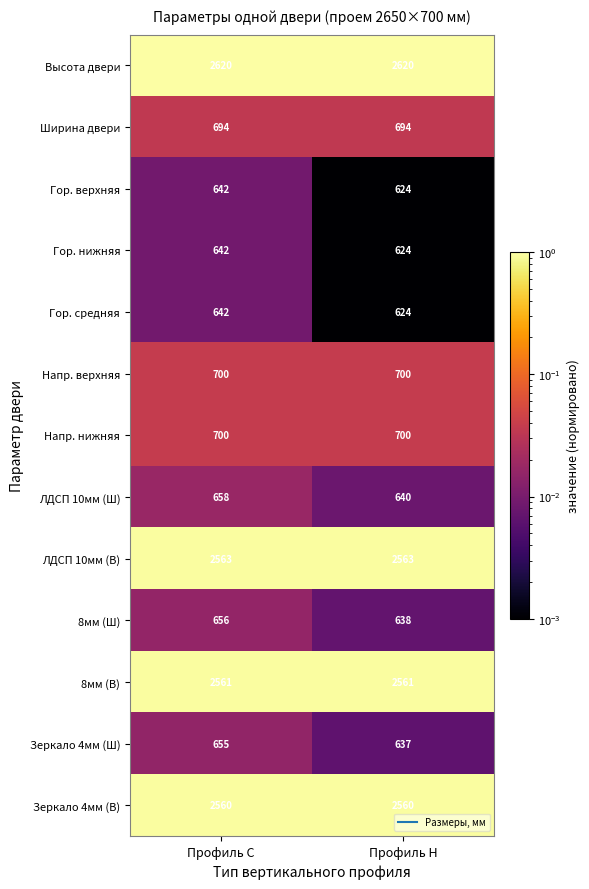

Reading left to right, list all the values displayed in this chart.

Высота двери: 2620	2620
Ширина двери: 694	694
Гор. верхняя: 642	624
Гор. нижняя: 642	624
Гор. средняя: 642	624
Напр. верхняя: 700	700
Напр. нижняя: 700	700
ЛДСП 10мм (Ш): 658	640
ЛДСП 10мм (В): 2563	2563
8мм (Ш): 656	638
8мм (В): 2561	2561
Зеркало 4мм (Ш): 655	637
Зеркало 4мм (В): 2560	2560